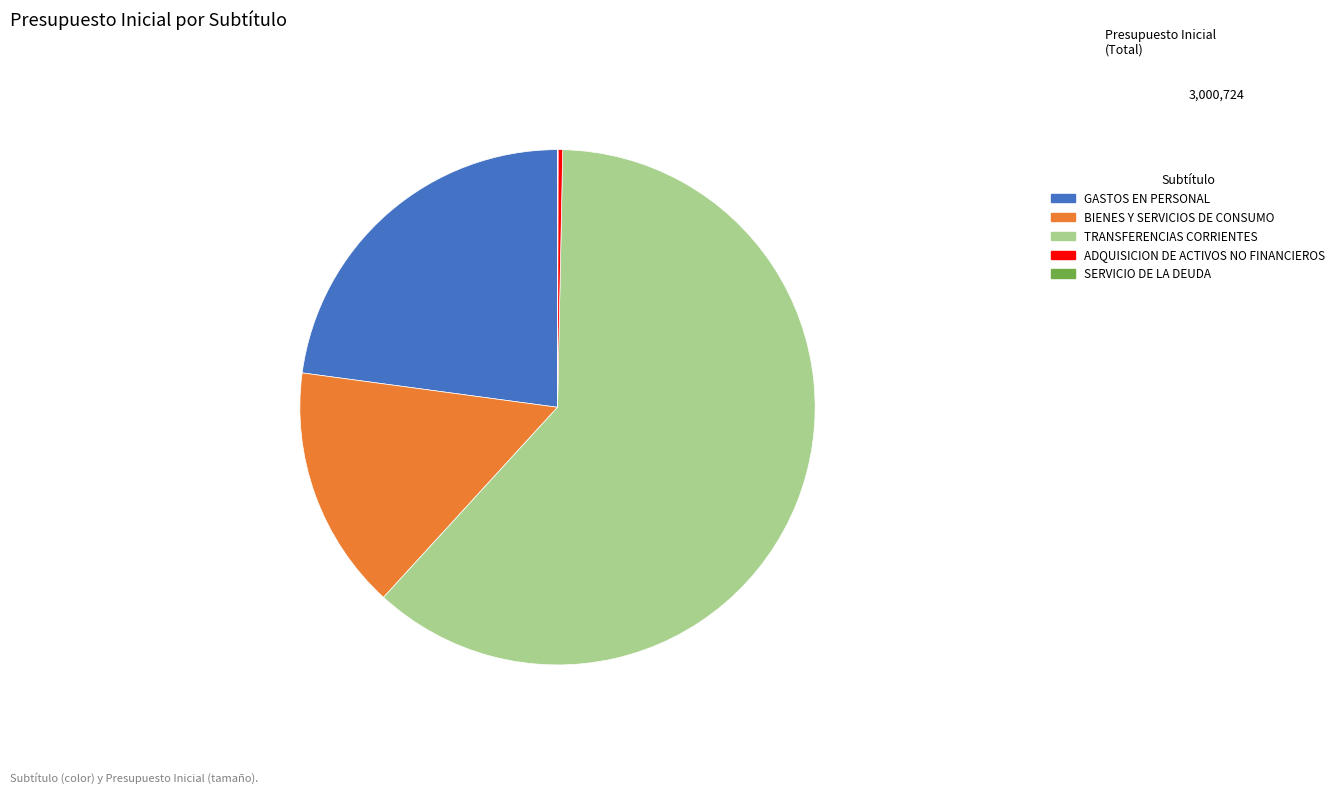

Which has a higher value, GASTOS EN PERSONAL or BIENES Y SERVICIOS DE CONSUMO?

GASTOS EN PERSONAL